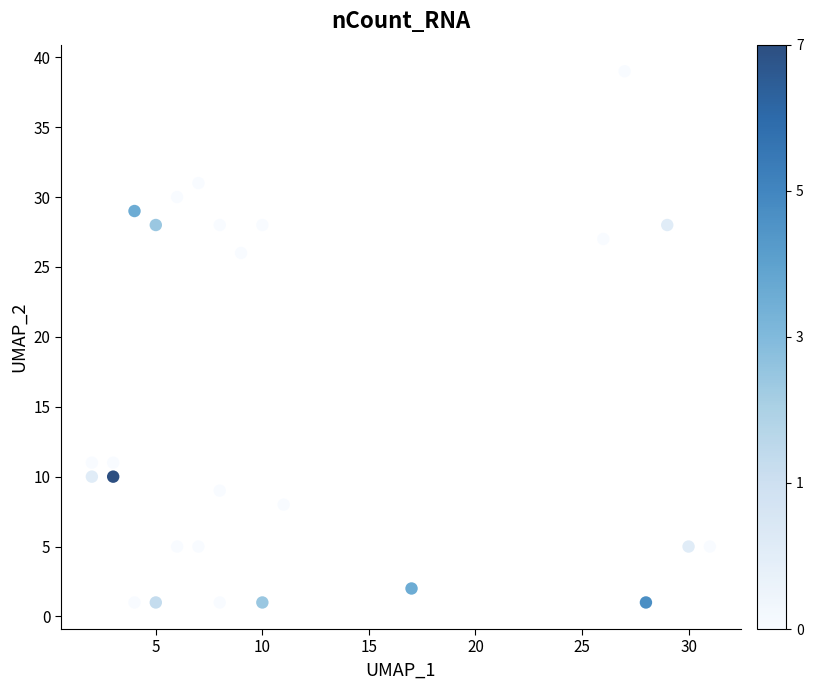

What is the range of X values (max minus min)?

29